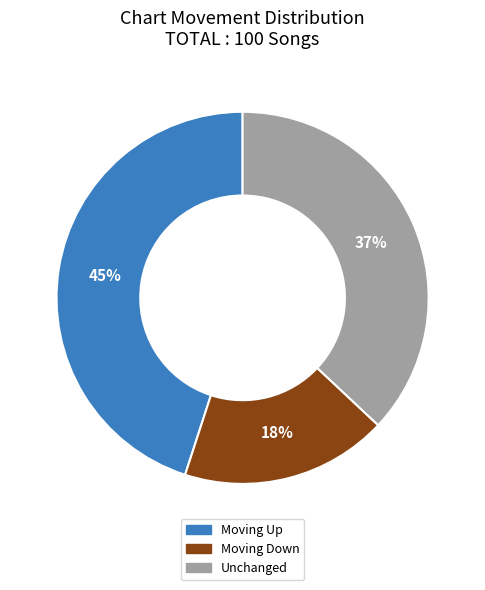

How many slices are in this pie chart?

3